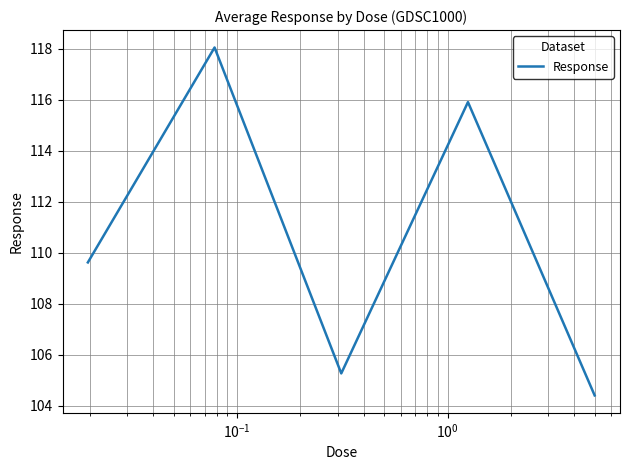

What is the sum of all values?

553.3